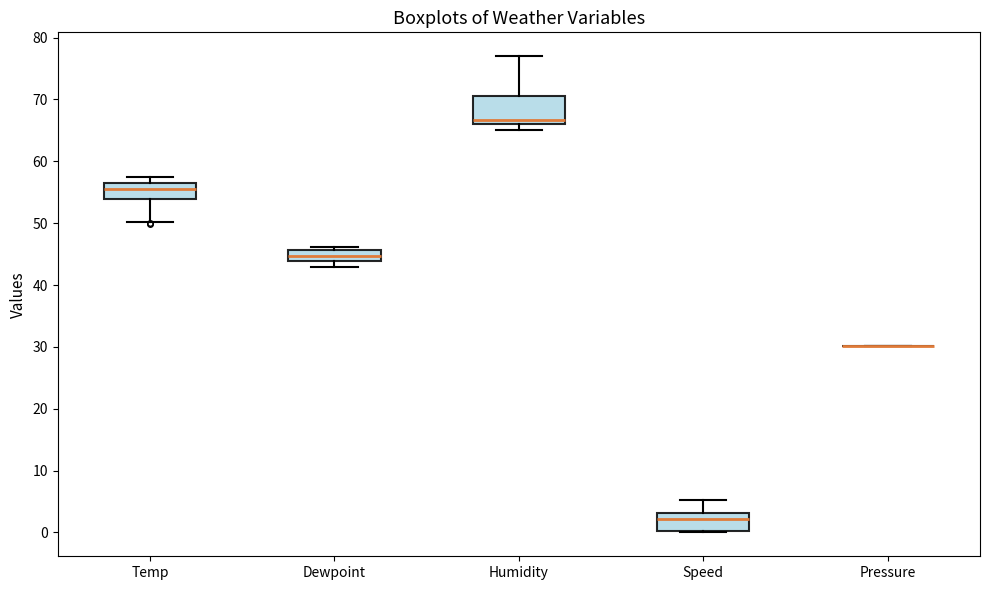

Reading left to right, read every box against the y-axis: the position of its median line, the range the box covers, and the ends of its whiskers. The values are not printed on the chart, so give them approximately, as read against the axis.

Temp: median 56 (just below the box's upper edge), box 54 to 56, whiskers 50 to 57
Dewpoint: median 45, box 44 to 46, whiskers 43 to 46 (just above the box's upper edge)
Humidity: median 67, box 66 to 71, whiskers 65 to 77
Speed: median 2, box 0 to 3, whiskers 0 to 5
Pressure: box collapsed to a line at 30, whiskers 30 to 30